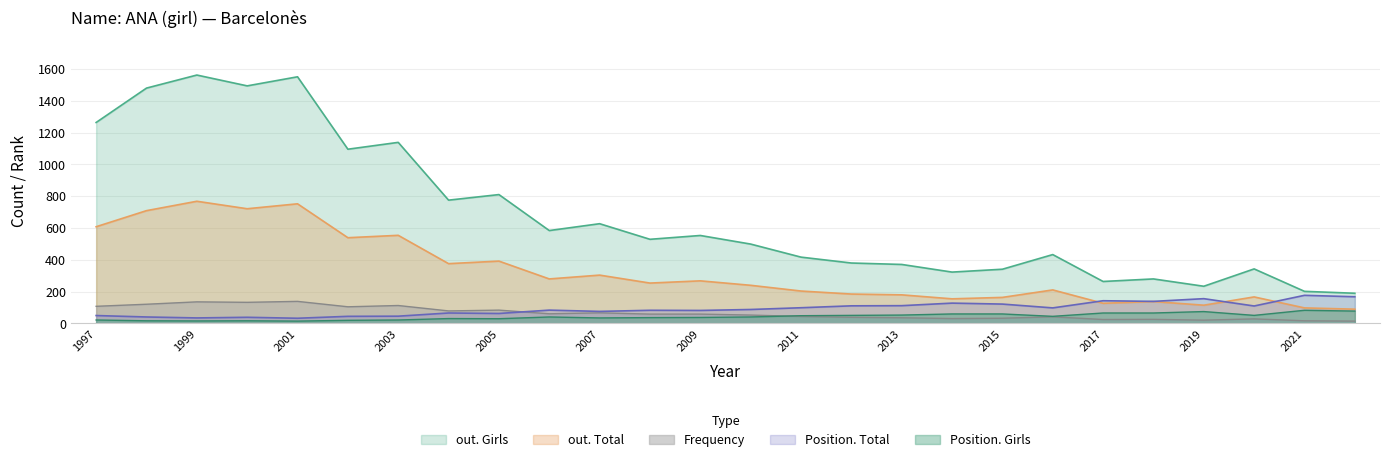

At which category is the sum across all series the highest?

1999